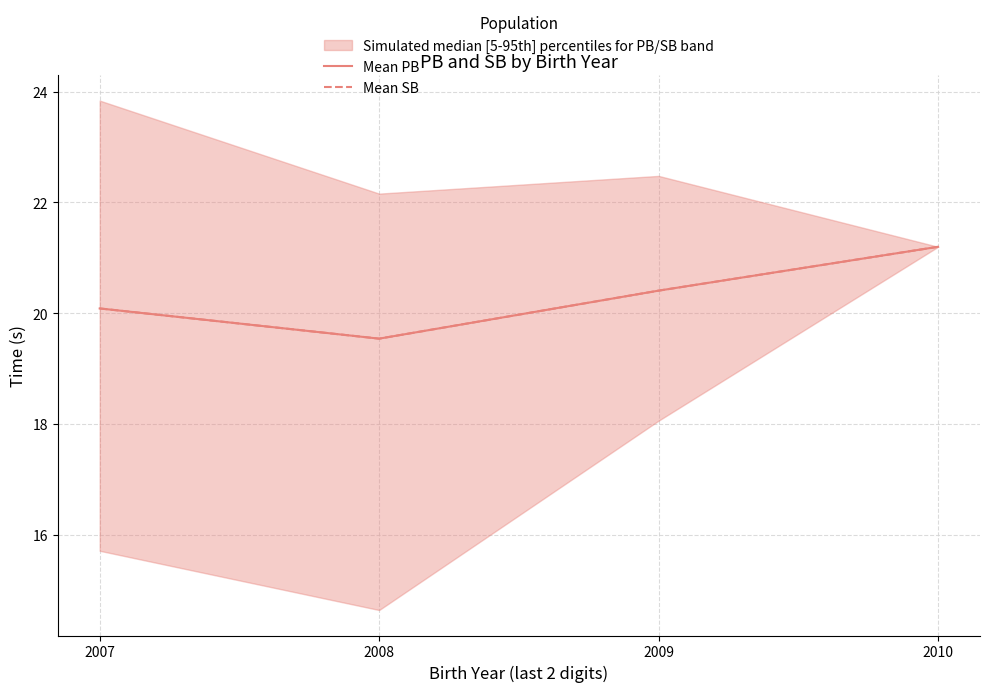

Where is the first local minimum for Mean SB?

2008